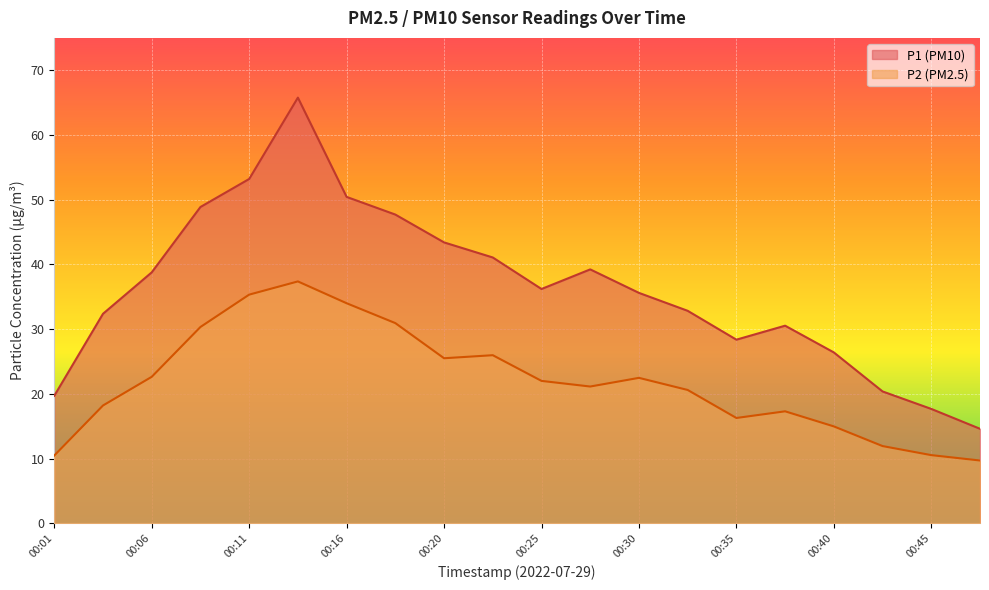

Does the chart display data point markers on the line(s)?

No